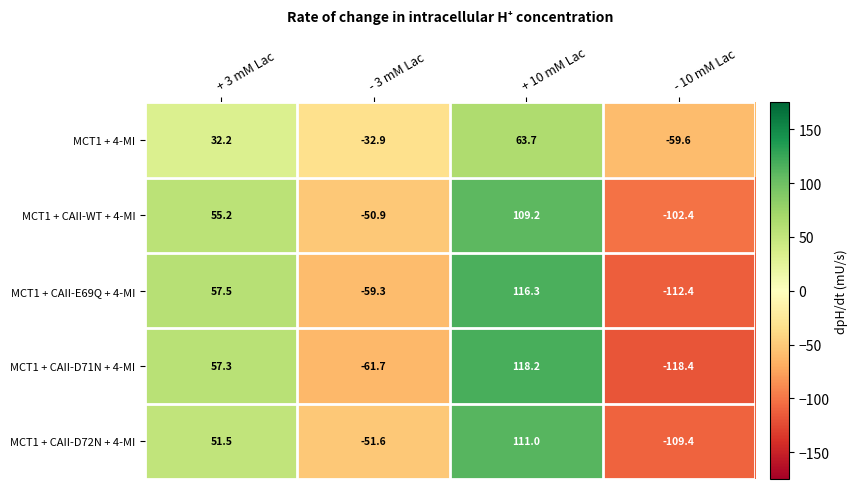

The value of MCT1 + CAII-D71N + 4-MI at - 10 mM Lac is -118.4. True or false?

True